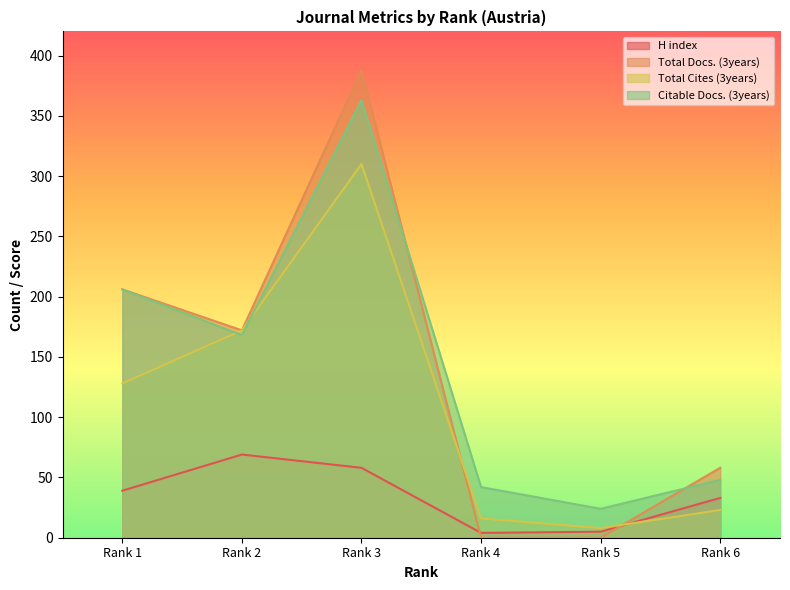

True or false: Citable Docs. (3years) and Total Docs. (3years) intersect in this chart.

True